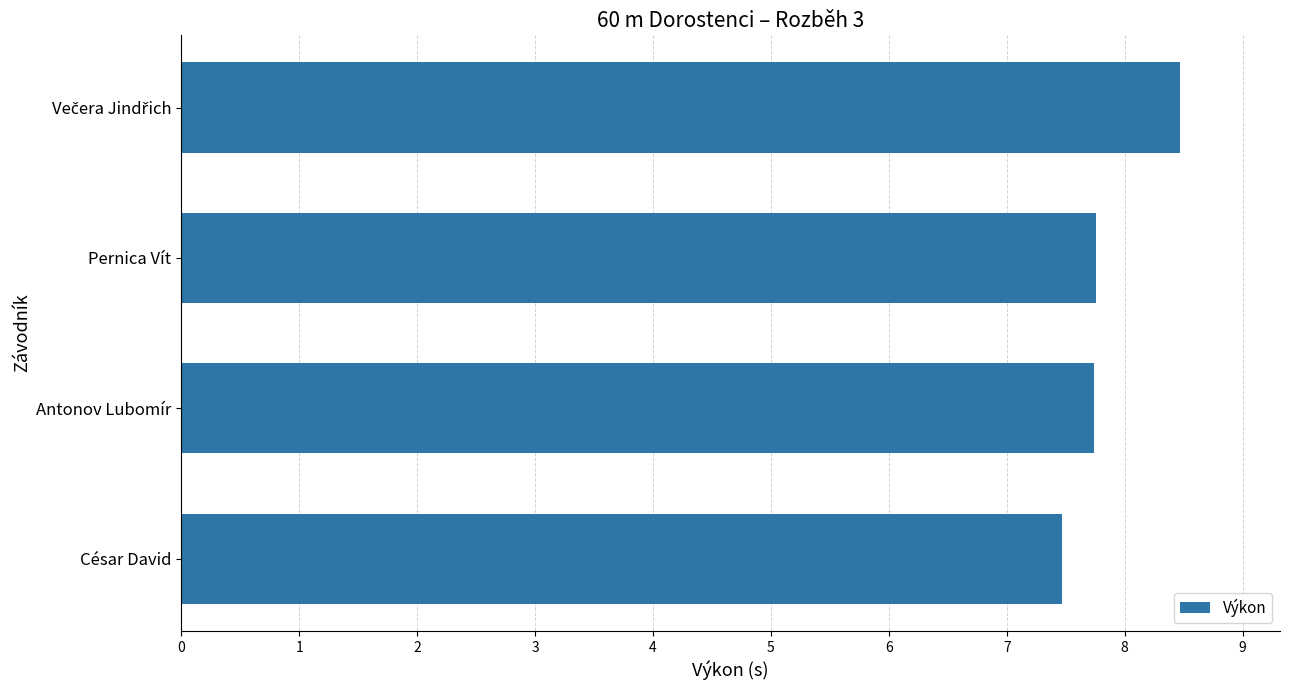

What is the difference between the maximum and second lowest values?

0.7